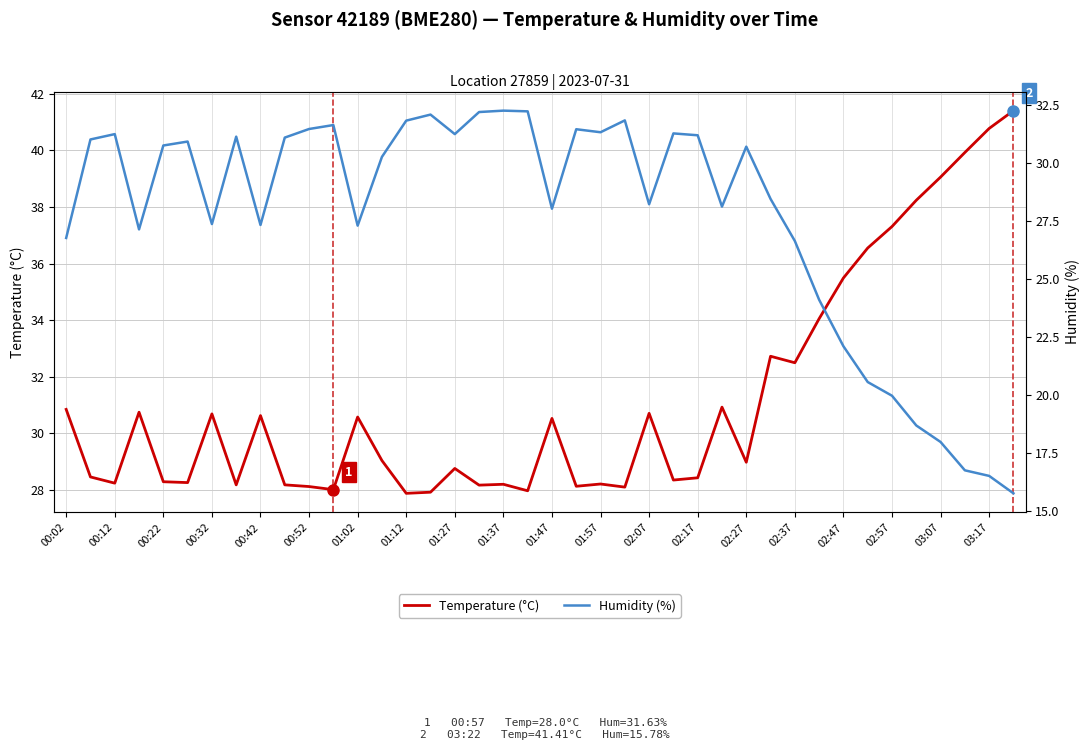

The value of Temperature (°C) at 02:27 is 29.0. True or false?

True